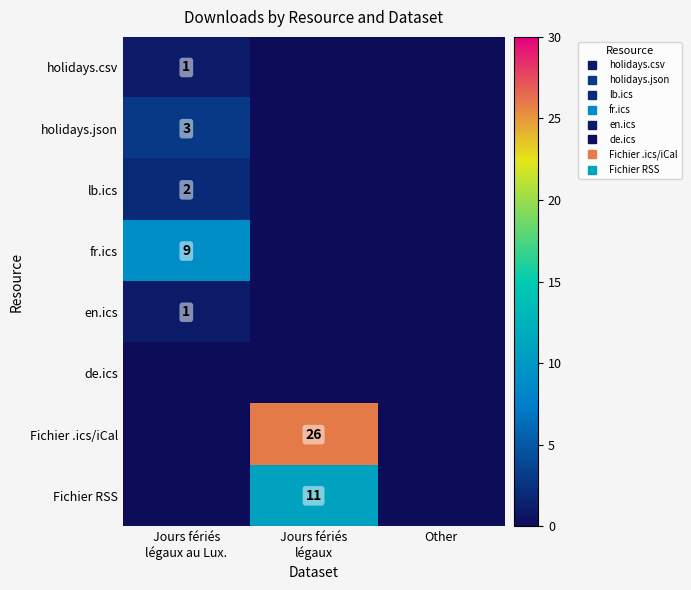

Is it true that fr.ics equals 9 at Jours fériés légaux au Lux.?

True